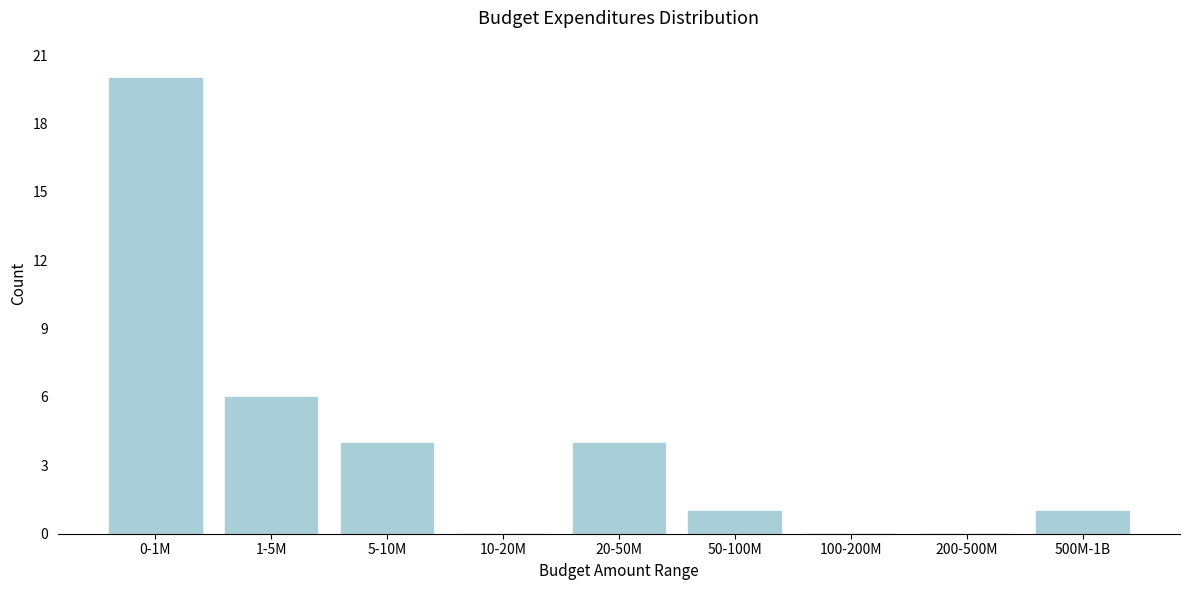

Reading right to left, extract all data points from this chart.

500M-1B=1	200-500M=0	100-200M=0	50-100M=1	20-50M=4	10-20M=0	5-10M=4	1-5M=6	0-1M=20